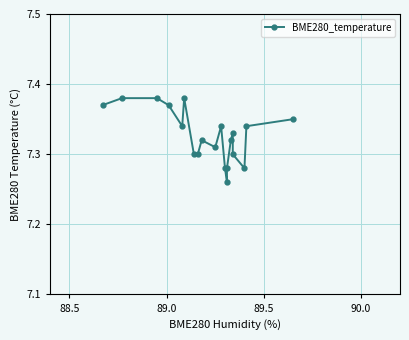

The chart shows a value of 3.0 at 14. True or false?

False